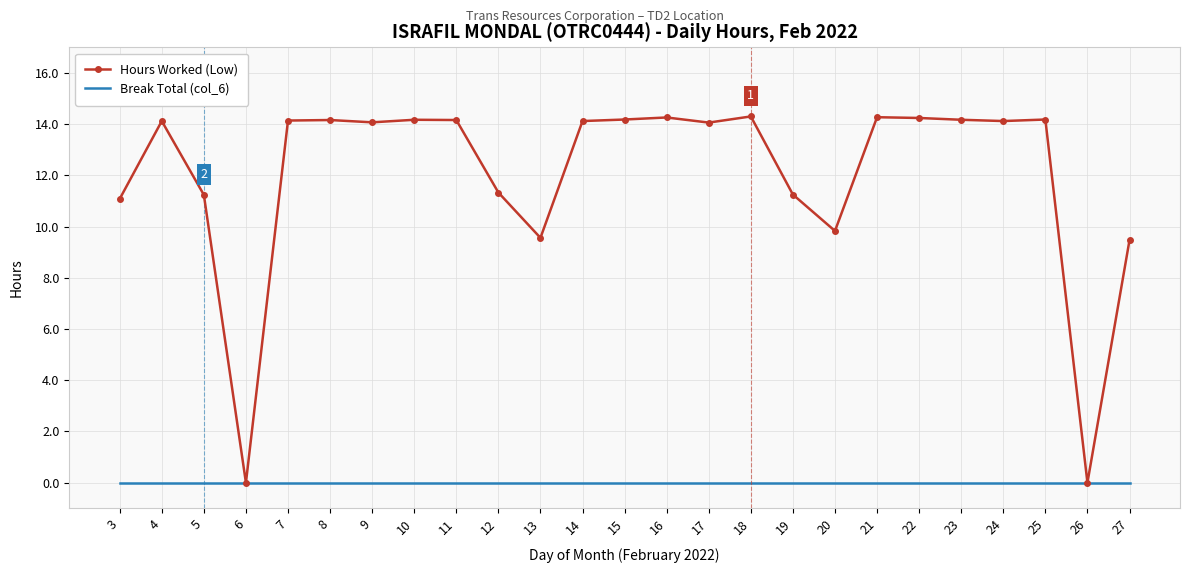

Which series has the largest total across all categories?

Hours Worked (Low)